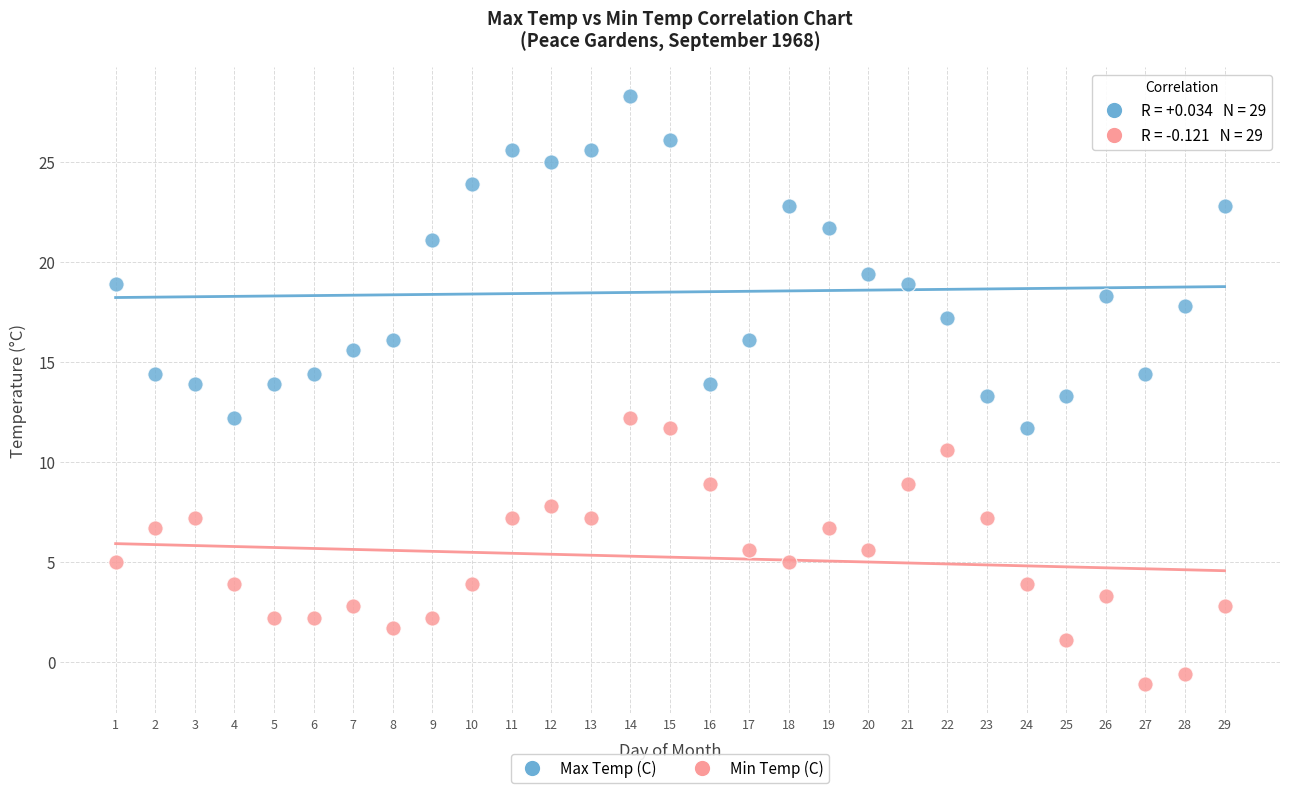

Which series has the largest Y range (max minus min)?

Max Temp (C)